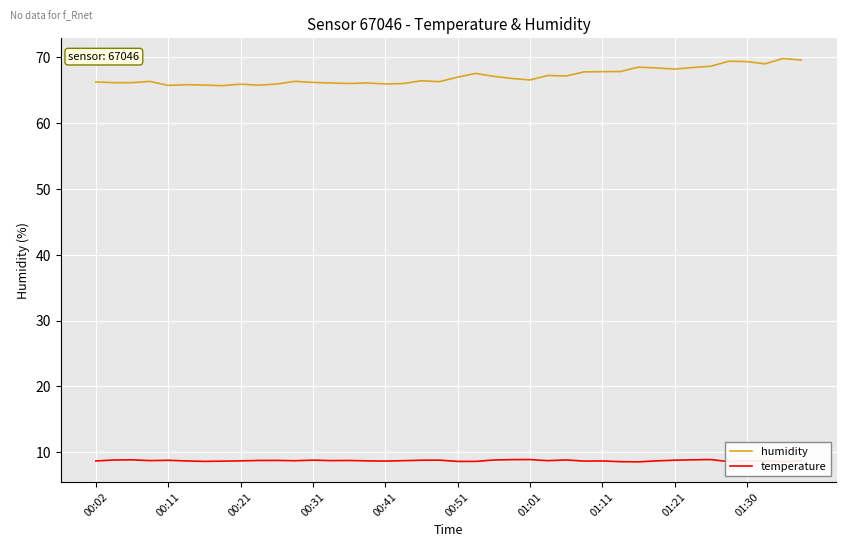

What is the minimum value shown in the chart?

8.5